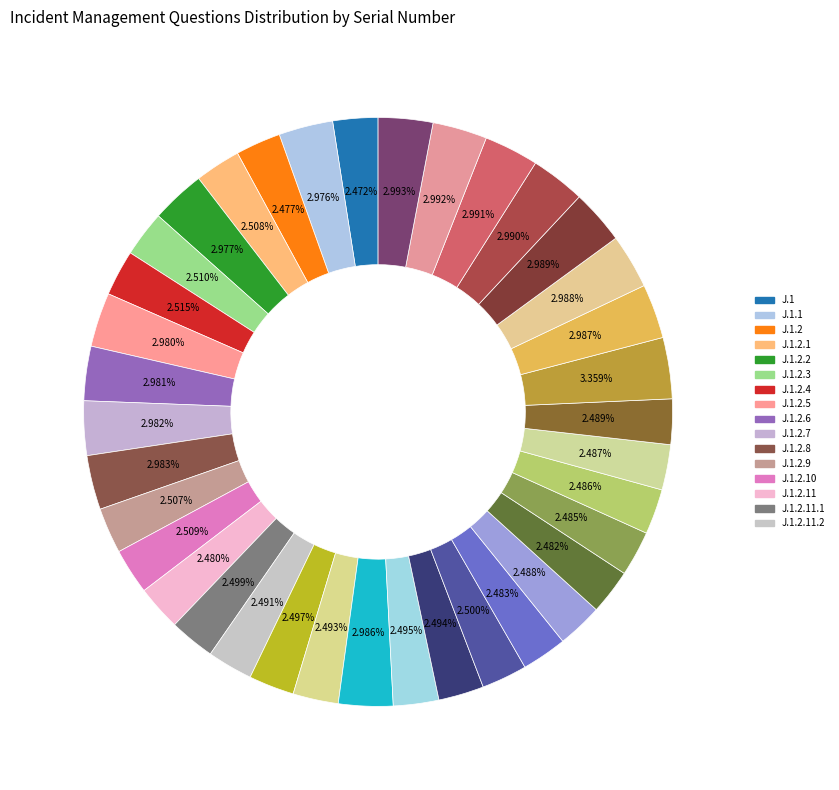

How many segments does this pie chart have?

37